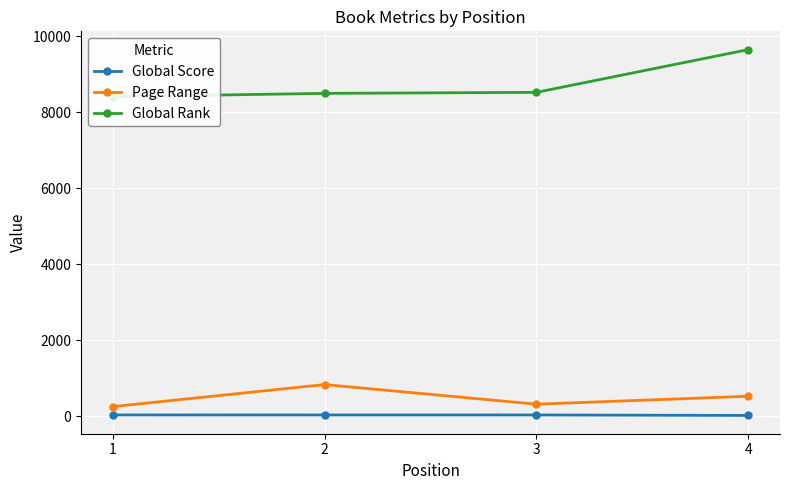

At which category does the chart reach its peak across all series?

4